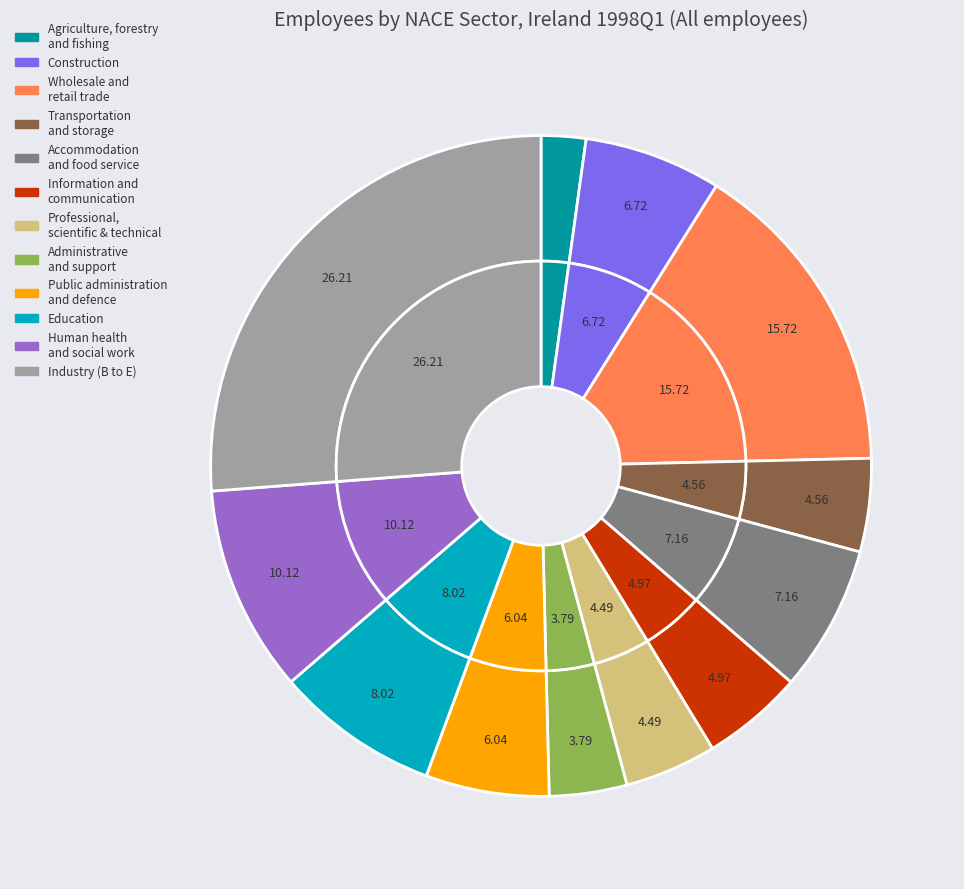

What is the smallest slice in the pie chart?

Agriculture, forestry and fishing (A)